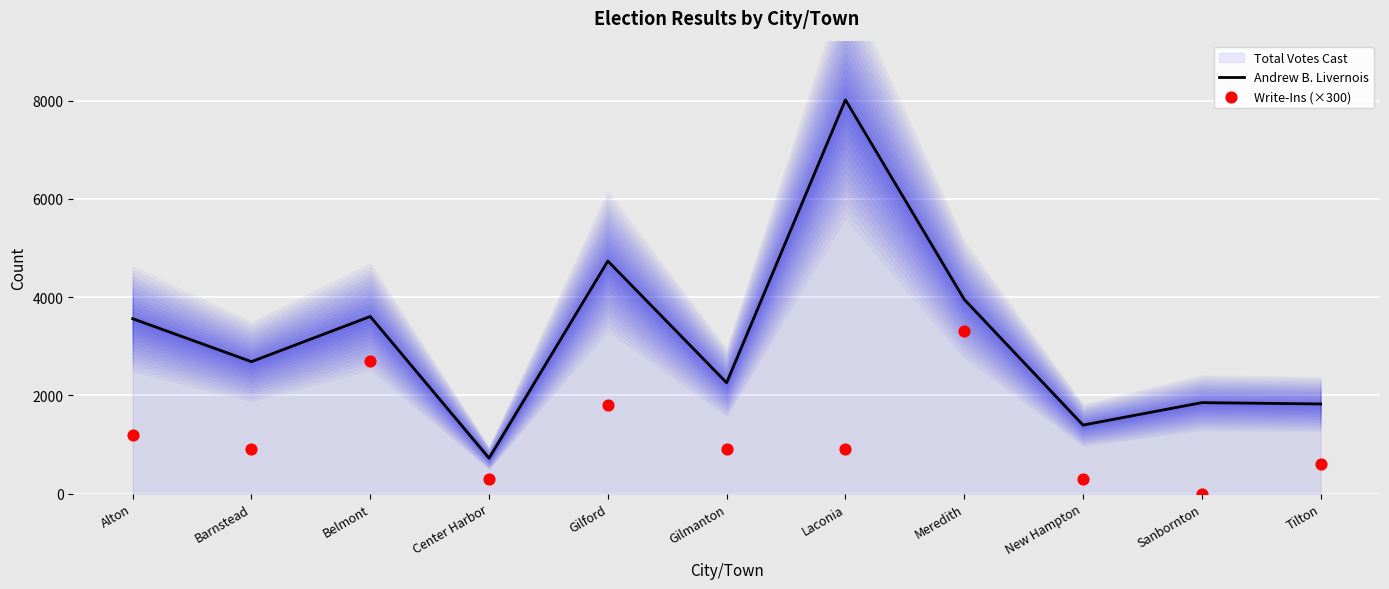

At which category is the sum across all series the highest?

Laconia